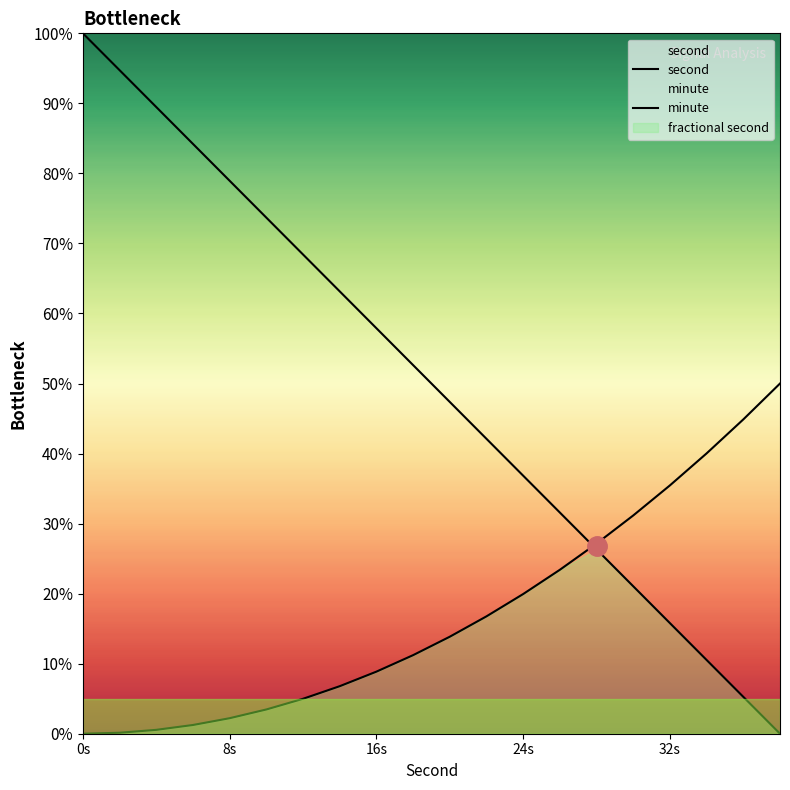

List the series in order of their peak value, lowest first.

fractional second, minute, second